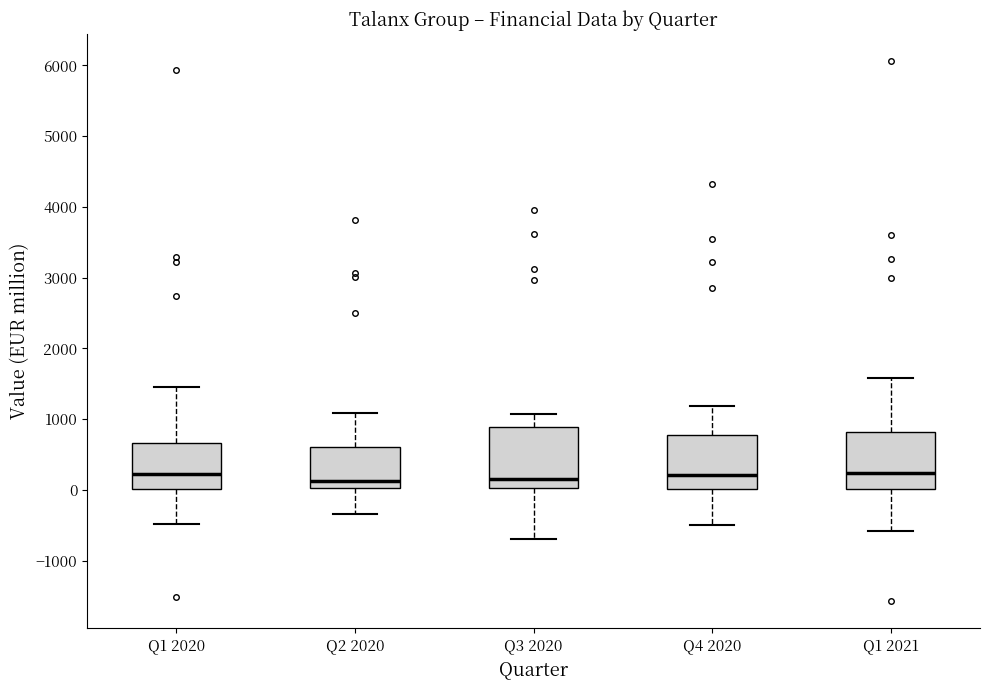

Reading left to right, transcribe this box plot: for each box, give where its median line is, the range the box spans, and where its two whiskers end, as read against the y-axis. The values are not printed on the chart, so give them approximately, as read against the axis.

Q1 2020: median 200, box 0 to 700, whiskers -500 to 1500
Q2 2020: median 100, box 0 to 600, whiskers -300 to 1100
Q3 2020: median 100, box 0 to 900, whiskers -700 to 1100
Q4 2020: median 200, box 0 to 800, whiskers -500 to 1200
Q1 2021: median 200, box 0 to 800, whiskers -600 to 1600